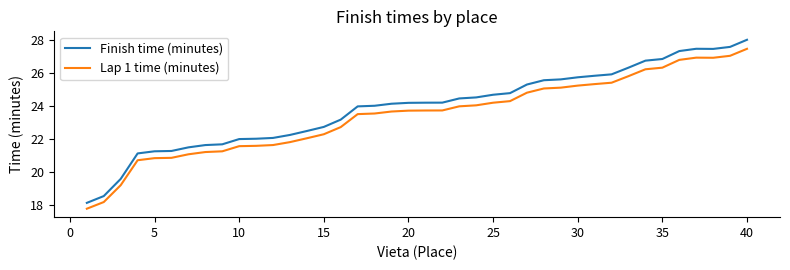

Is this an area chart (filled region under the line)?

No